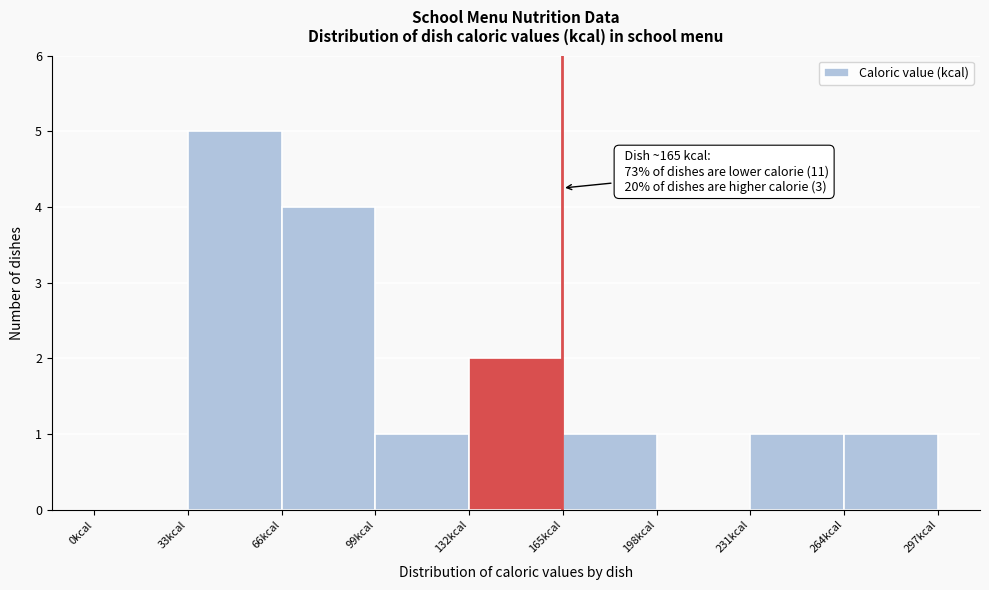

Which range on the x-axis has the tallest bar?

33 to 66